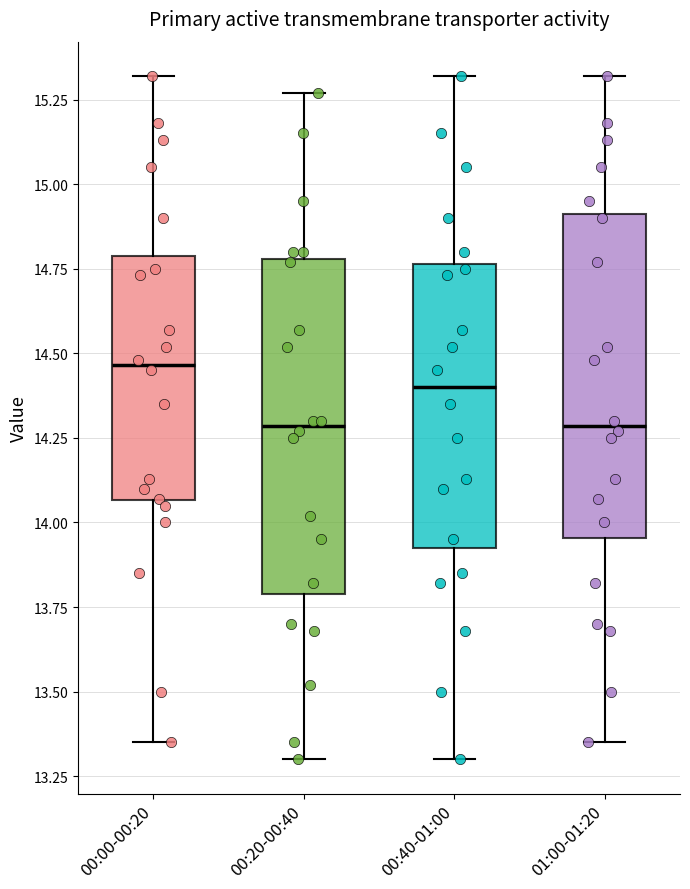

Reading left to right, transcribe this box plot: for each box, give where its median line is, the range the box spans, and where its two whiskers end, as read against the y-axis. The values are not printed on the chart, so give them approximately, as read against the axis.

00:00-00:20: median 14.45, box 14.05 to 14.80, whiskers 13.35 to 15.30
00:20-00:40: median 14.30, box 13.80 to 14.80, whiskers 13.30 to 15.25
00:40-01:00: median 14.40, box 13.95 to 14.75, whiskers 13.30 to 15.30
01:00-01:20: median 14.30, box 13.95 to 14.90, whiskers 13.35 to 15.30